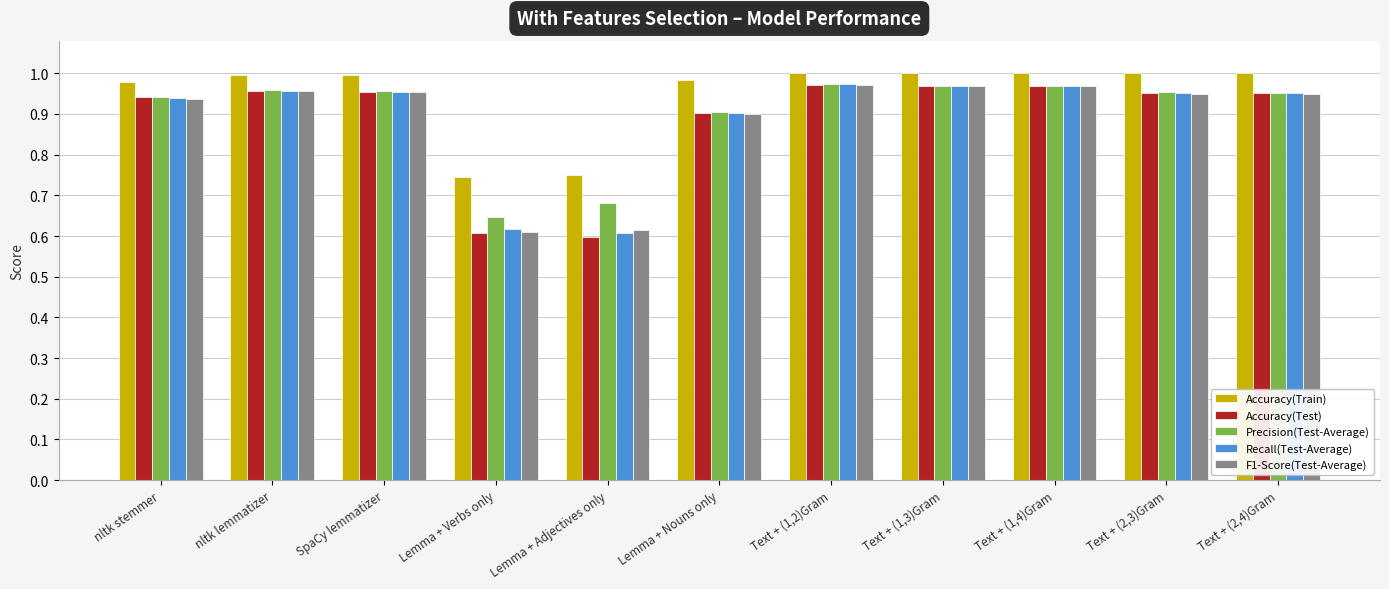

At how many categories does at least one series exceed 0?

11